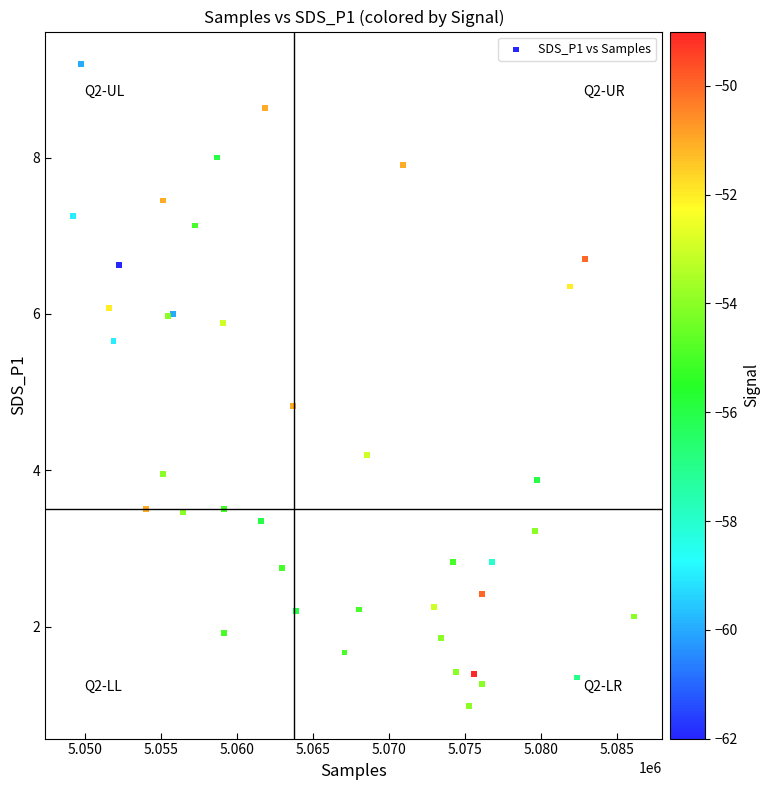

What Y value in the scatter plot is closest to 5?

4.8